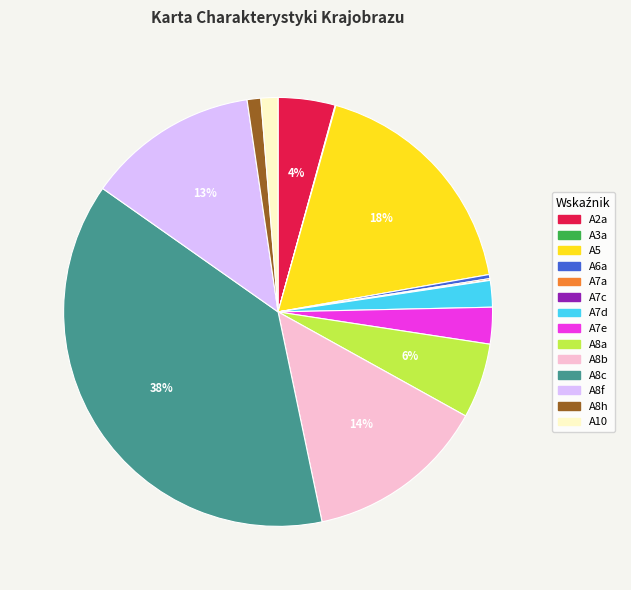

Is there a majority slice in this chart?

No